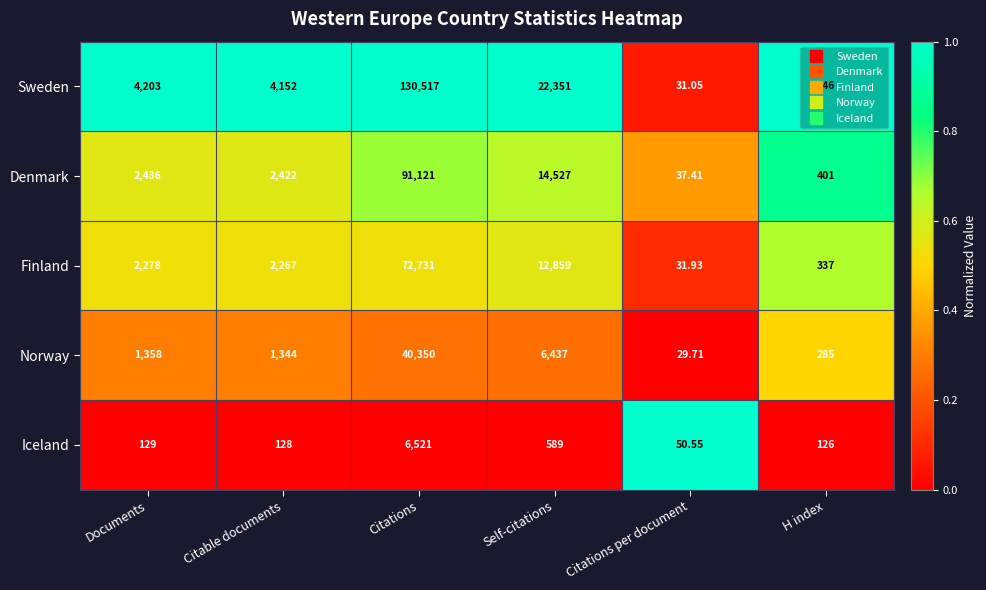

What is the difference between the highest and lowest values at H index?

320.0